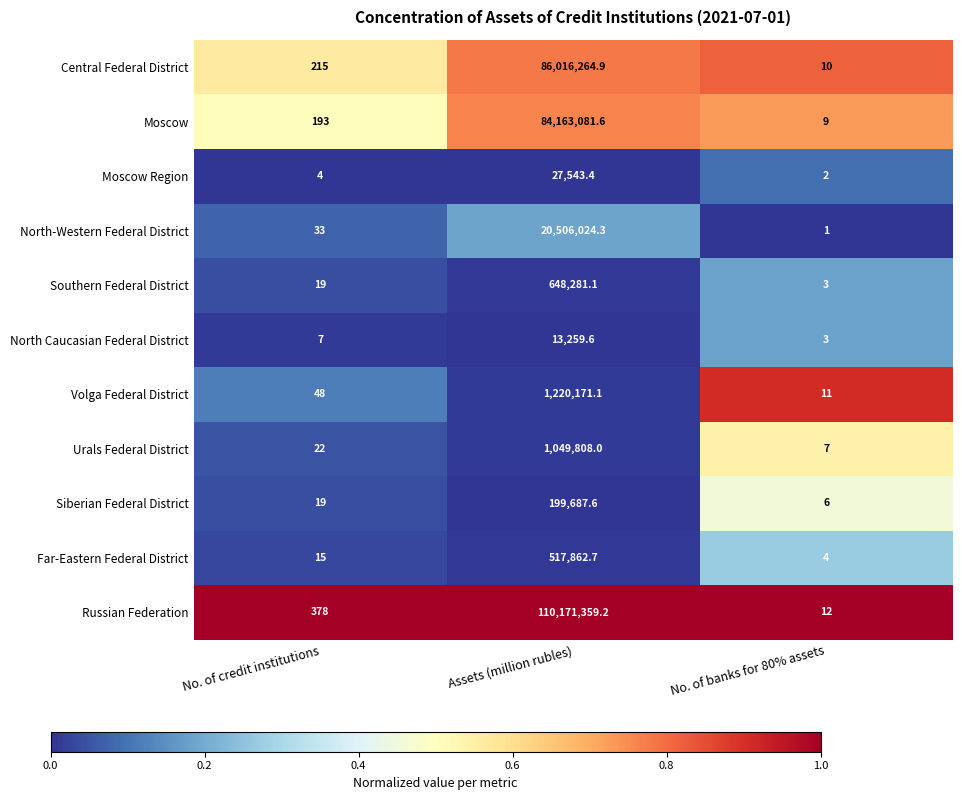

Read the Siberian Federal District value at No. of banks for 80% assets.

6.0